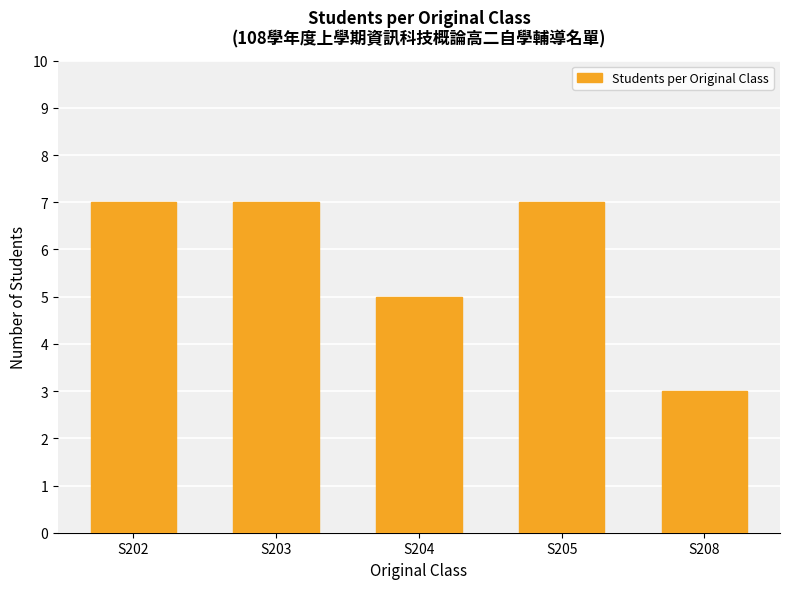

What is the difference between the maximum and second lowest values?

2